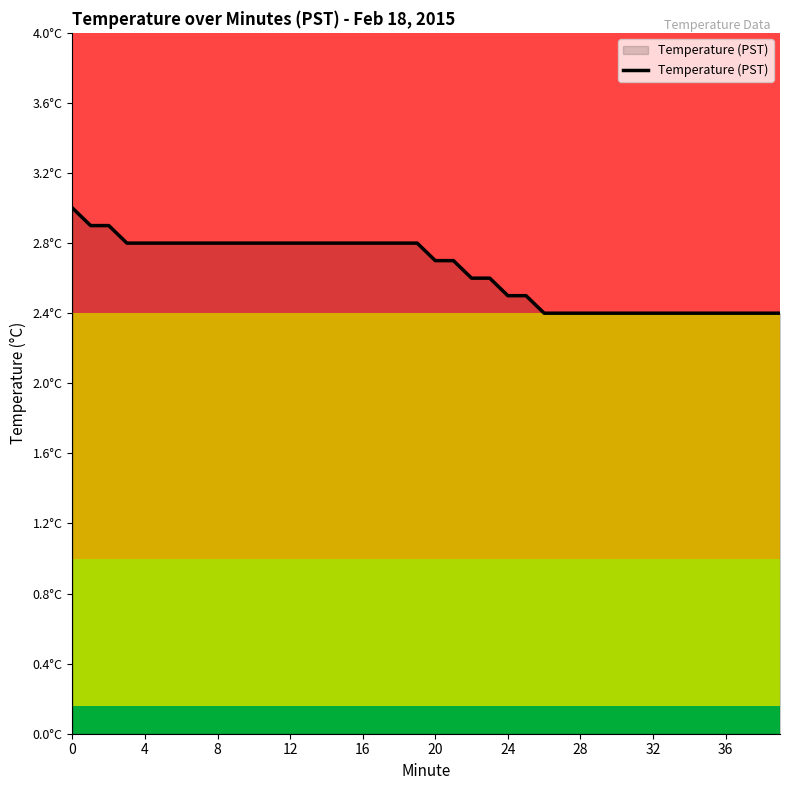

Does the chart display data point markers on the line(s)?

No